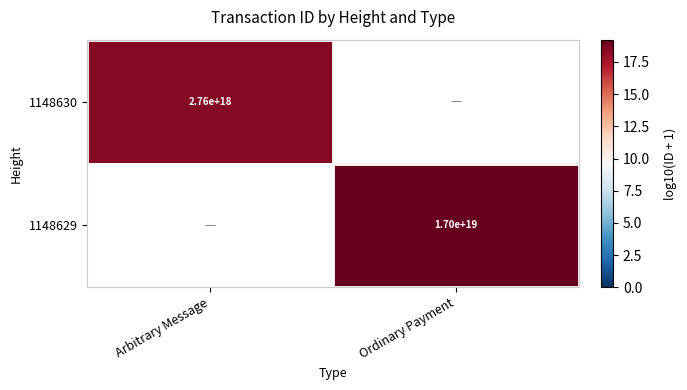

At which label does 1148630 reach its peak?

Arbitrary Message